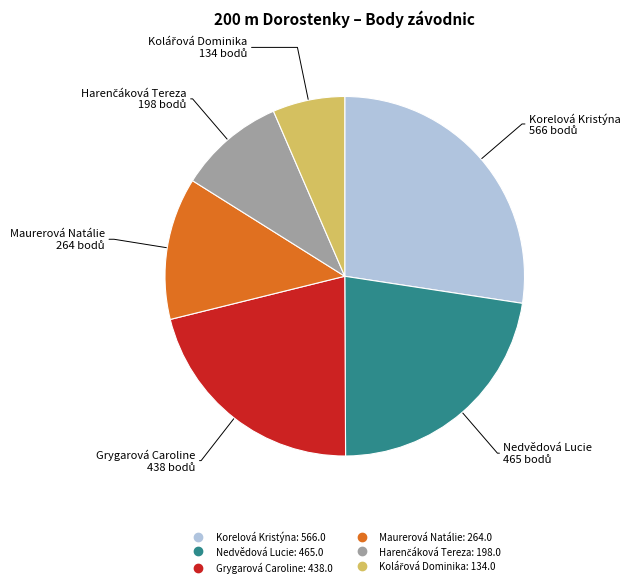

Which slice is the largest?

Korelová Kristýna